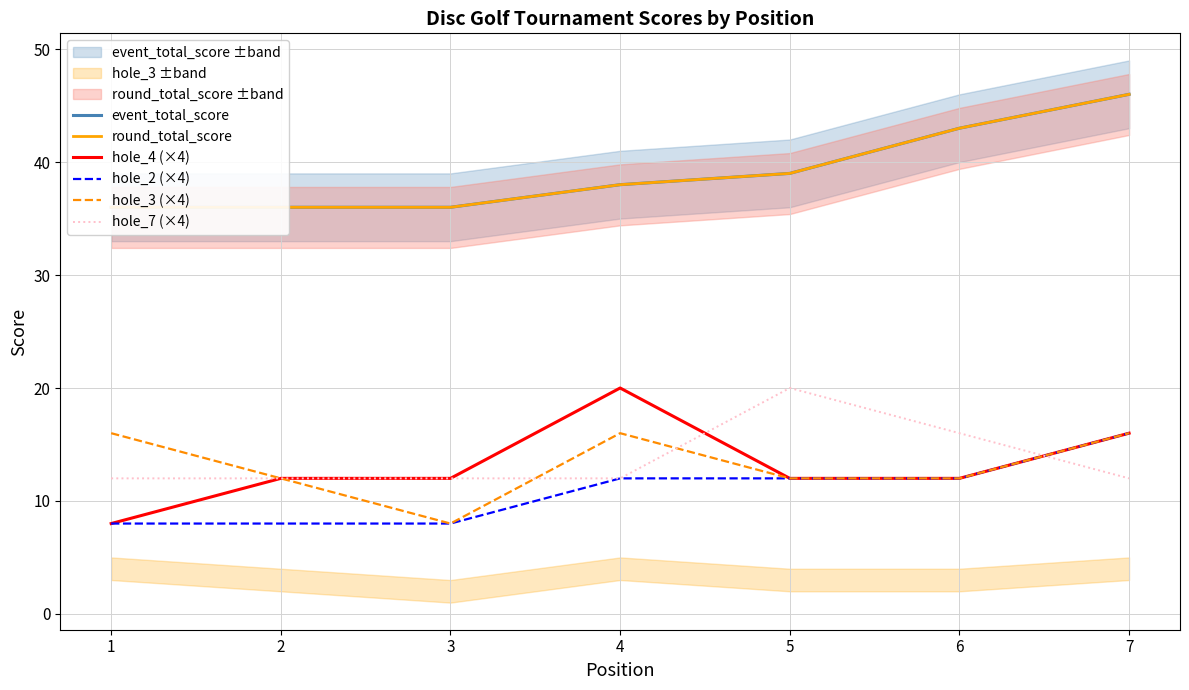

Reading left to right, transcribe all the data shown in this chart.

event_total_score: 1=36	2=36	3=36	4=38	5=39	6=43	7=46
round_total_score: 1=36	2=36	3=36	4=38	5=39	6=43	7=46
hole_4 (×4): 1=8	2=12	3=12	4=20	5=12	6=12	7=16
hole_2 (×4): 1=8	2=8	3=8	4=12	5=12	6=12	7=16
hole_3 (×4): 1=16	2=12	3=8	4=16	5=12	6=12	7=16
hole_7 (×4): 1=12	2=12	3=12	4=12	5=20	6=16	7=12